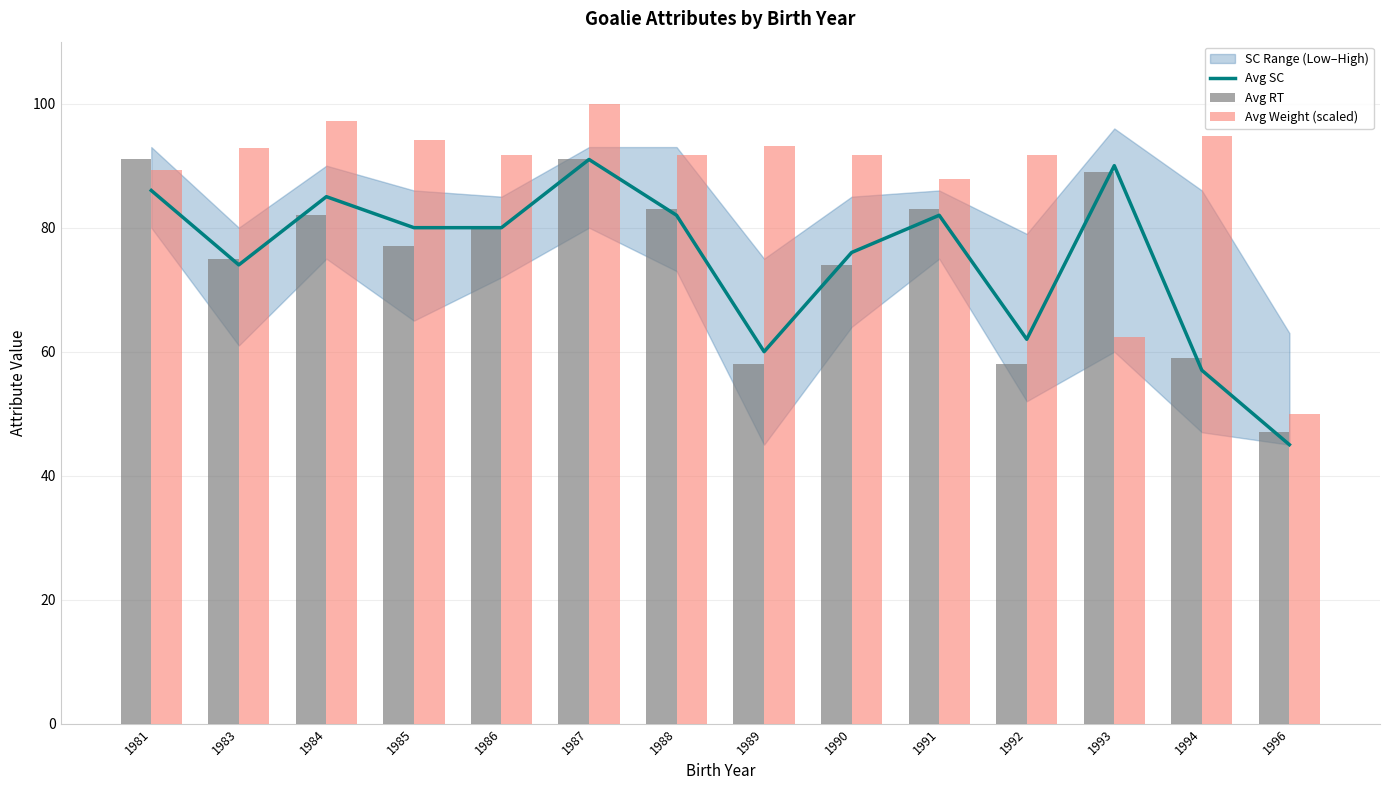

What is the maximum value for Avg RT?

91.0